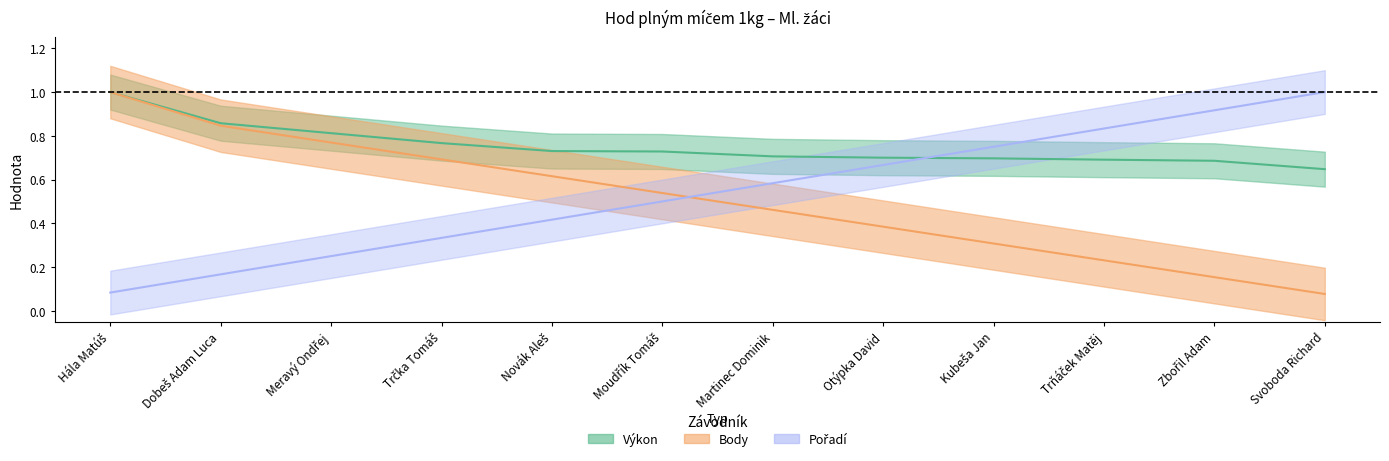

Which label corresponds to the smallest value in the chart?

Svoboda Richard